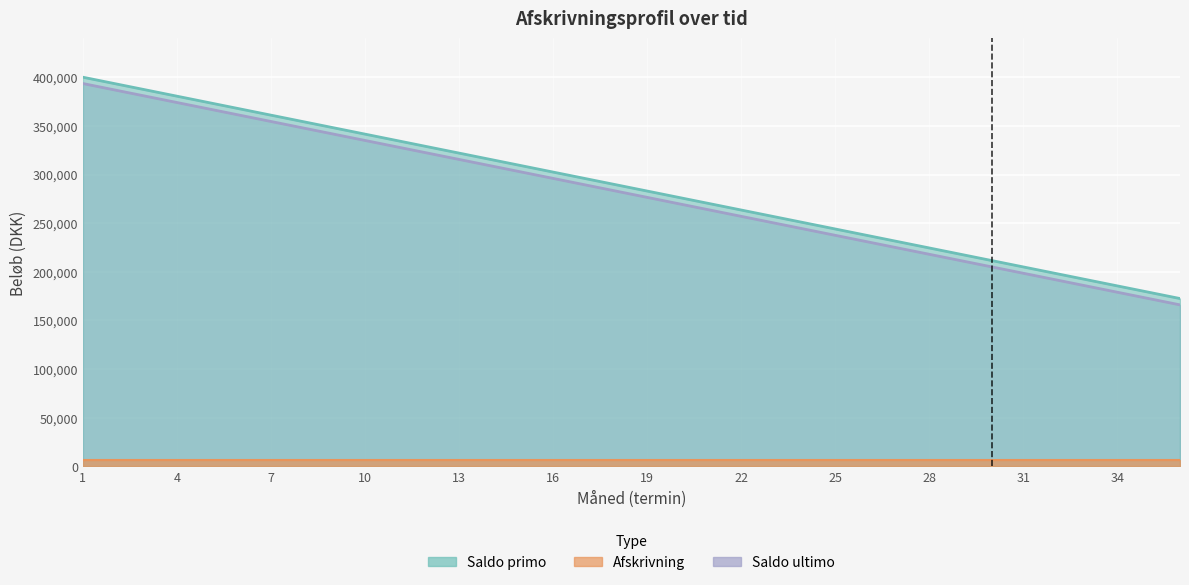

How many lines are shown in the chart?

2